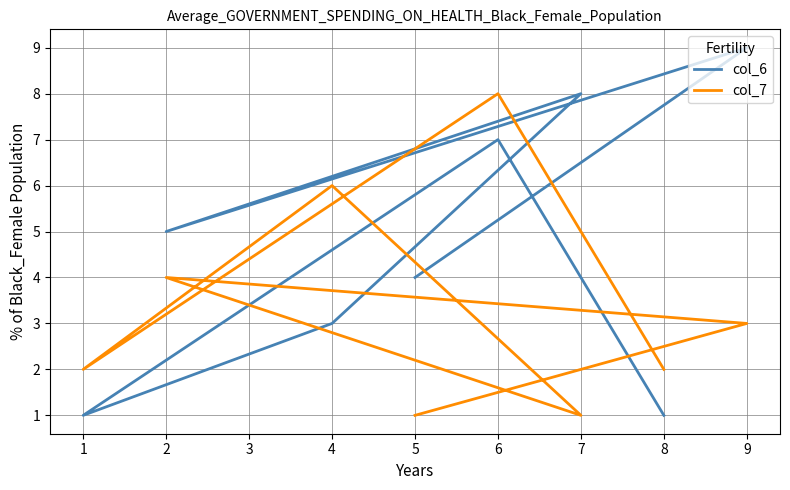

List the series in order of their overall mean, lowest first.

col_7, col_6